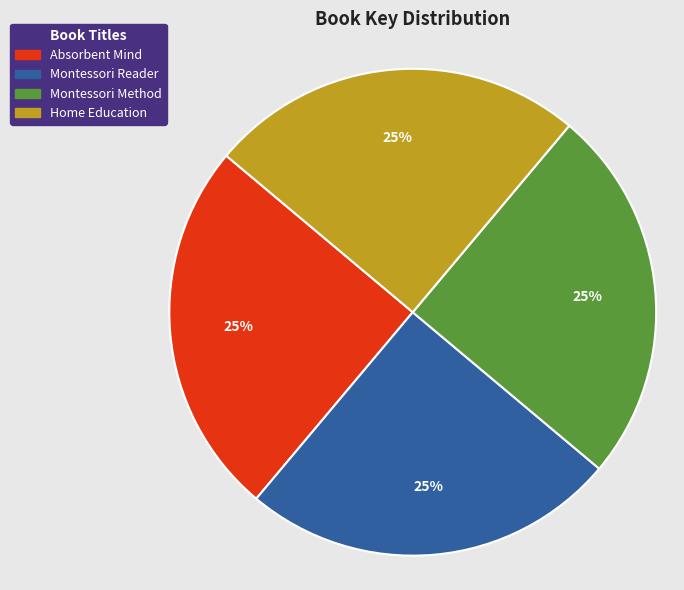

True or false: Home Education accounts for 13% of the total.

False